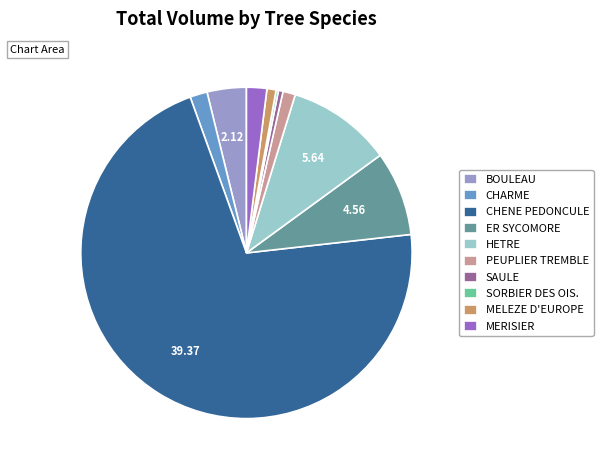

Combined, do CHARME and BOULEAU account for over 50%?

No